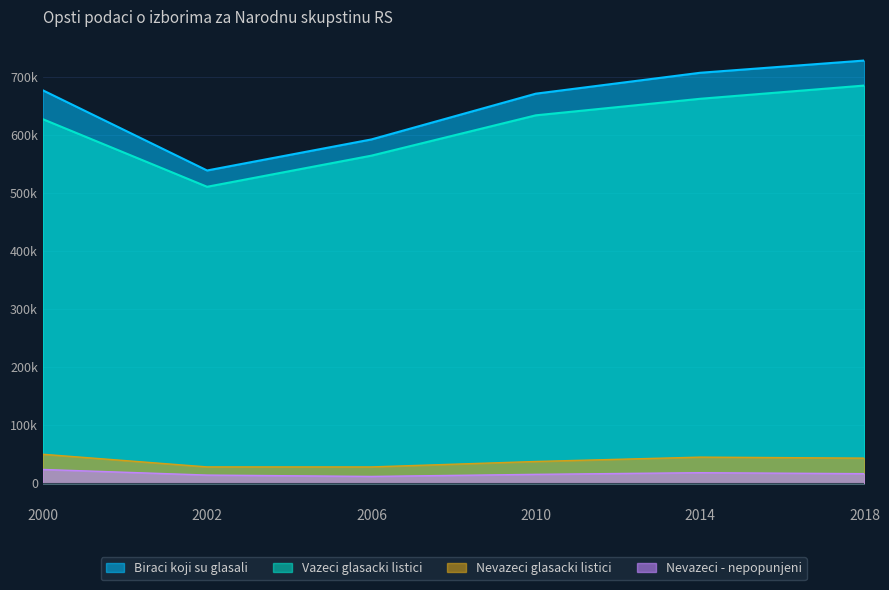

Count the number of categories in the chart.

6